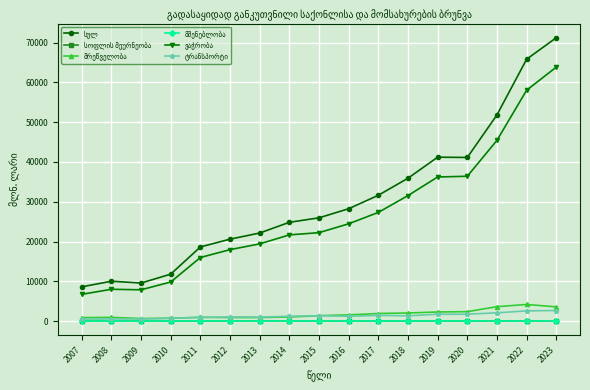

How many distinct data groups are displayed?

6